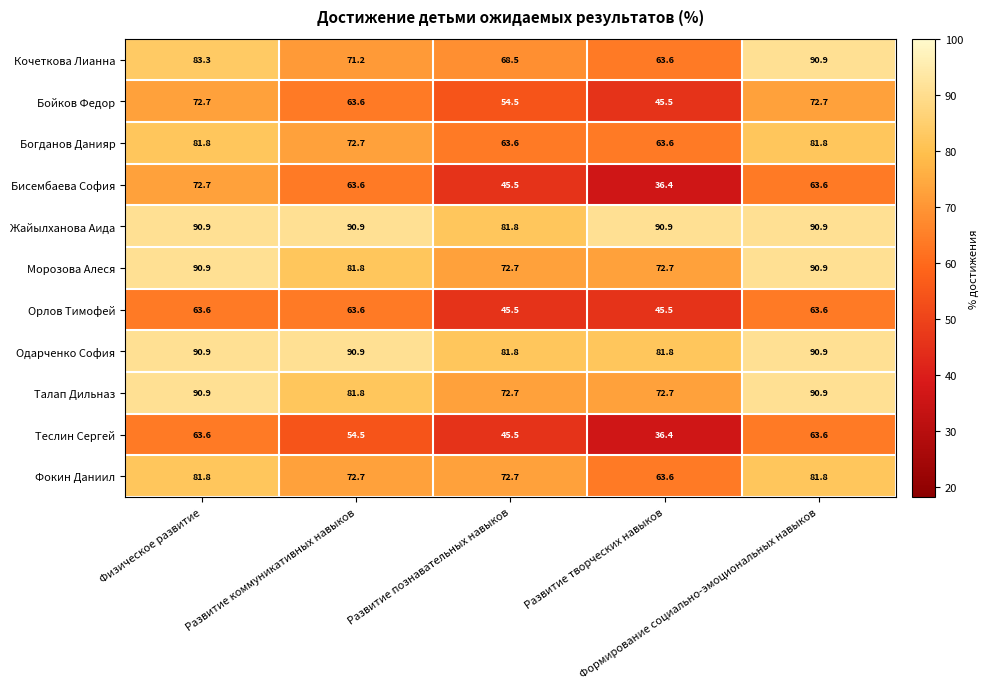

What is the total value across all series at Развитие творческих навыков?

672.7